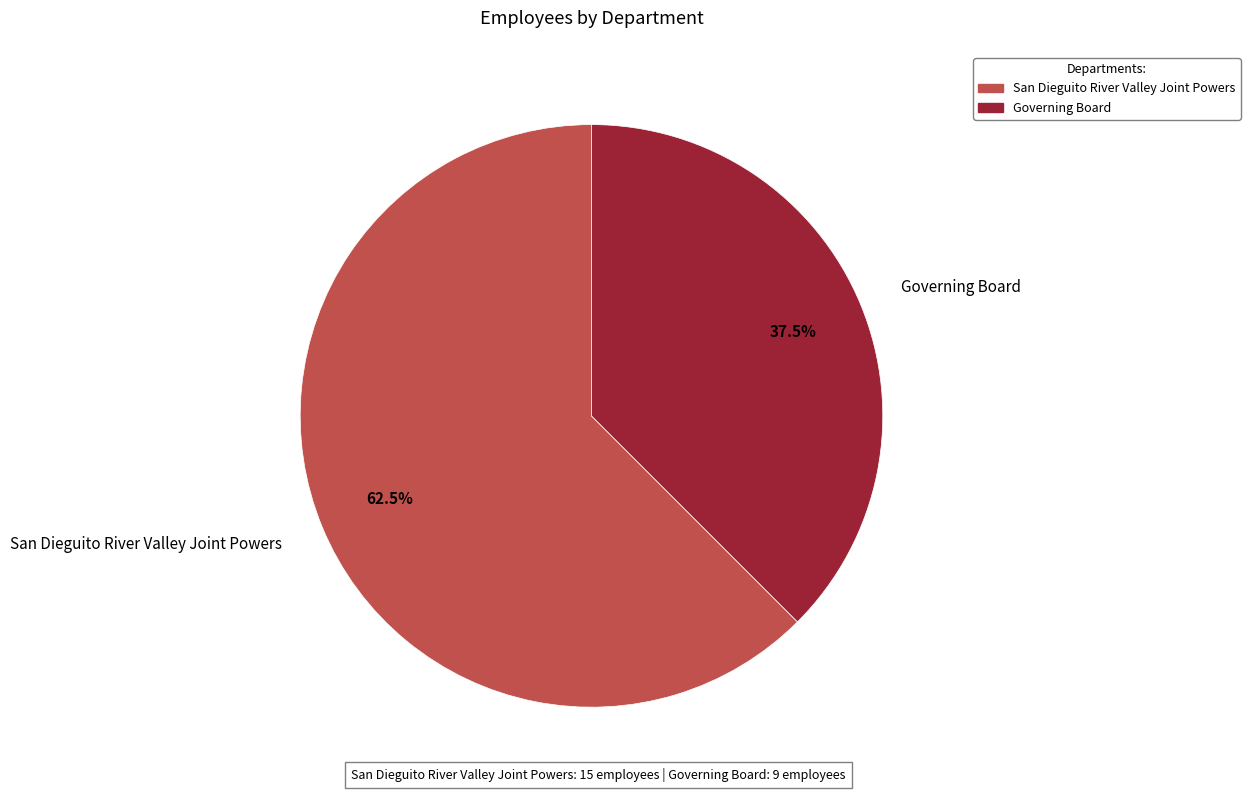

What is the total percentage of San Dieguito River Valley Joint Powers and Governing Board?

100.0%